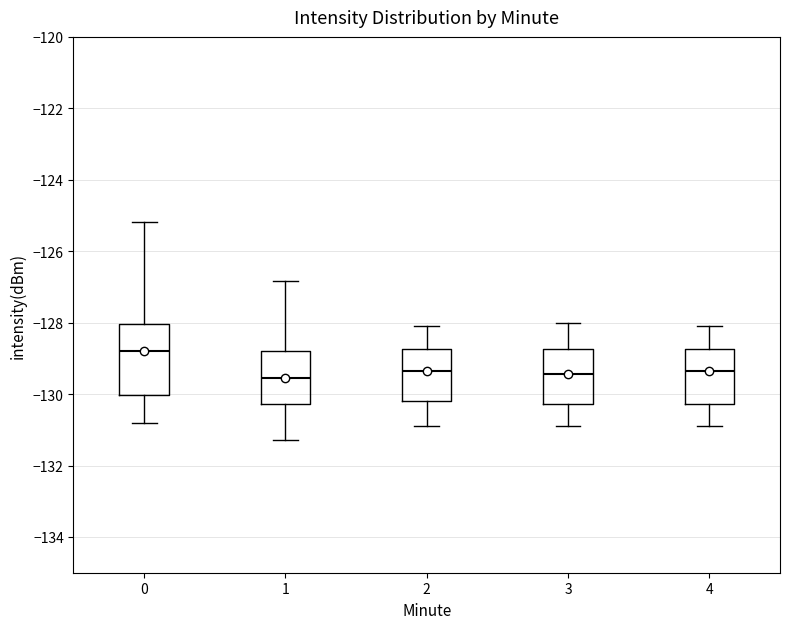

Reading left to right, read every box against the y-axis: the position of its median line, the range the box covers, and the ends of its whiskers. The values are not printed on the chart, so give them approximately, as read against the axis.

0: median -128.8, box -130.0 to -128.0, whiskers -130.8 to -125.2
1: median -129.6, box -130.2 to -128.8, whiskers -131.2 to -126.8
2: median -129.4, box -130.2 to -128.8, whiskers -130.8 to -128.0
3: median -129.4, box -130.2 to -128.8, whiskers -130.8 to -128.0
4: median -129.4, box -130.2 to -128.8, whiskers -130.8 to -128.0